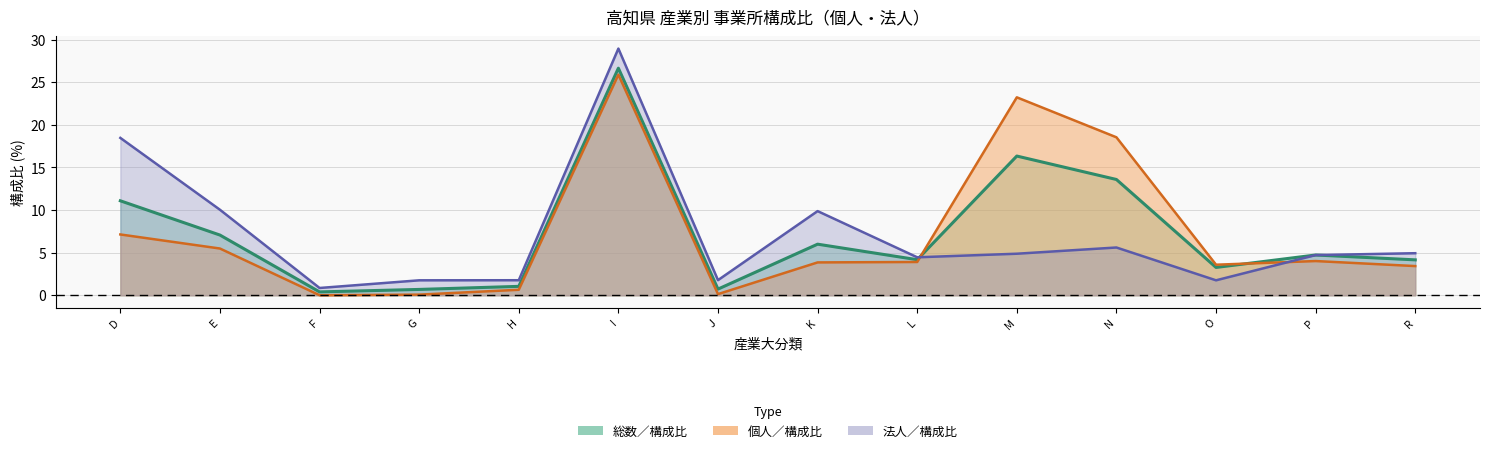

True or false: 個人／構成比 and 法人／構成比 intersect in this chart.

True